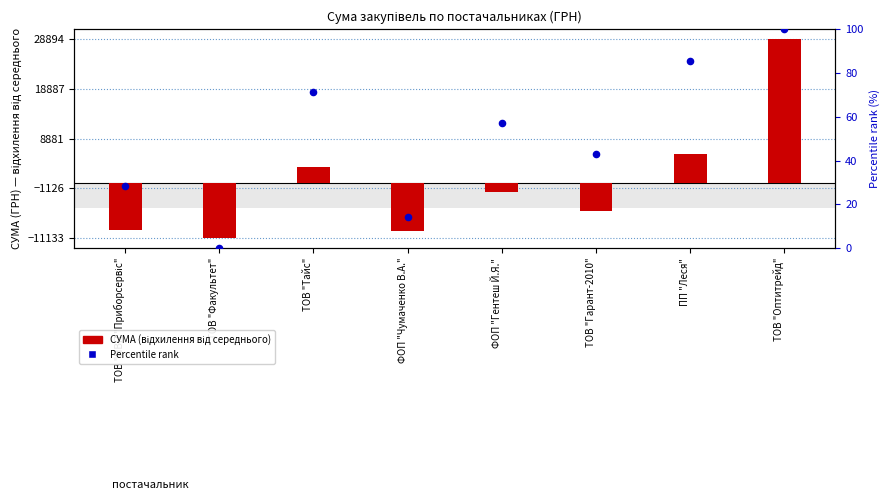

Which series contains the lowest Y value?

СУМА (ГРН)